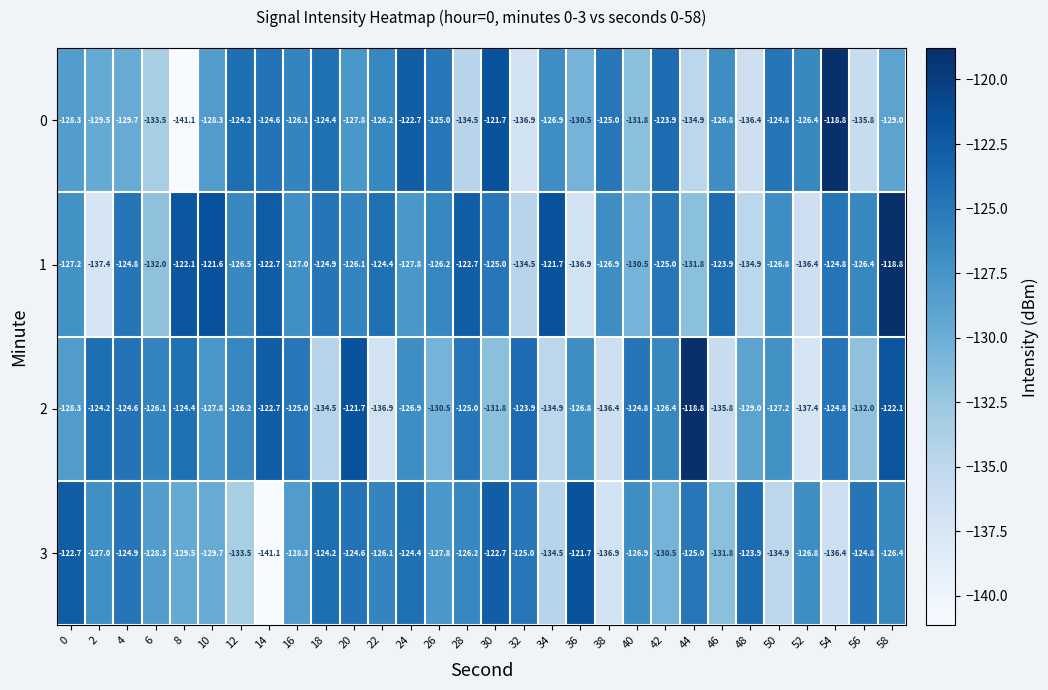

Rank the series at 44 from lowest to highest value.

0, 1, 3, 2